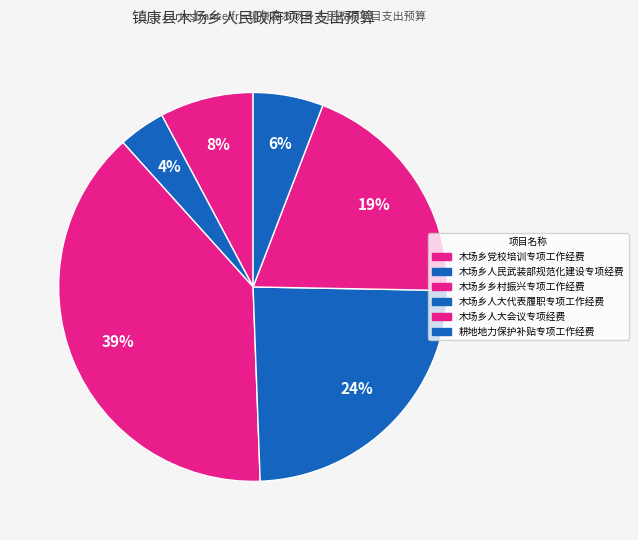

How many slices are in this pie chart?

6